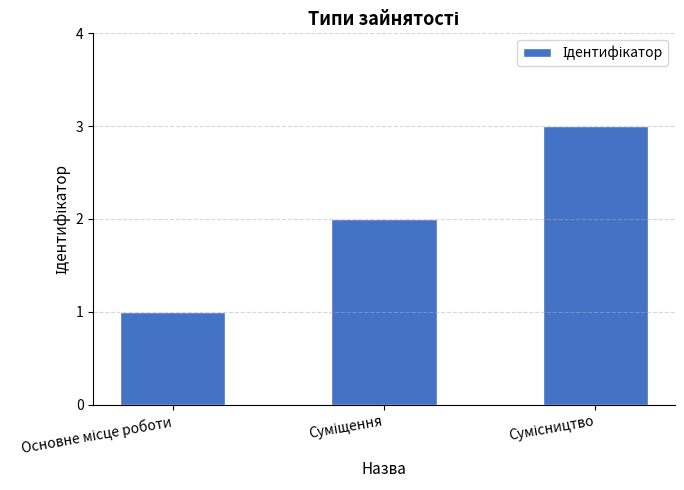

What is the value of the 1st bar from the left?

1